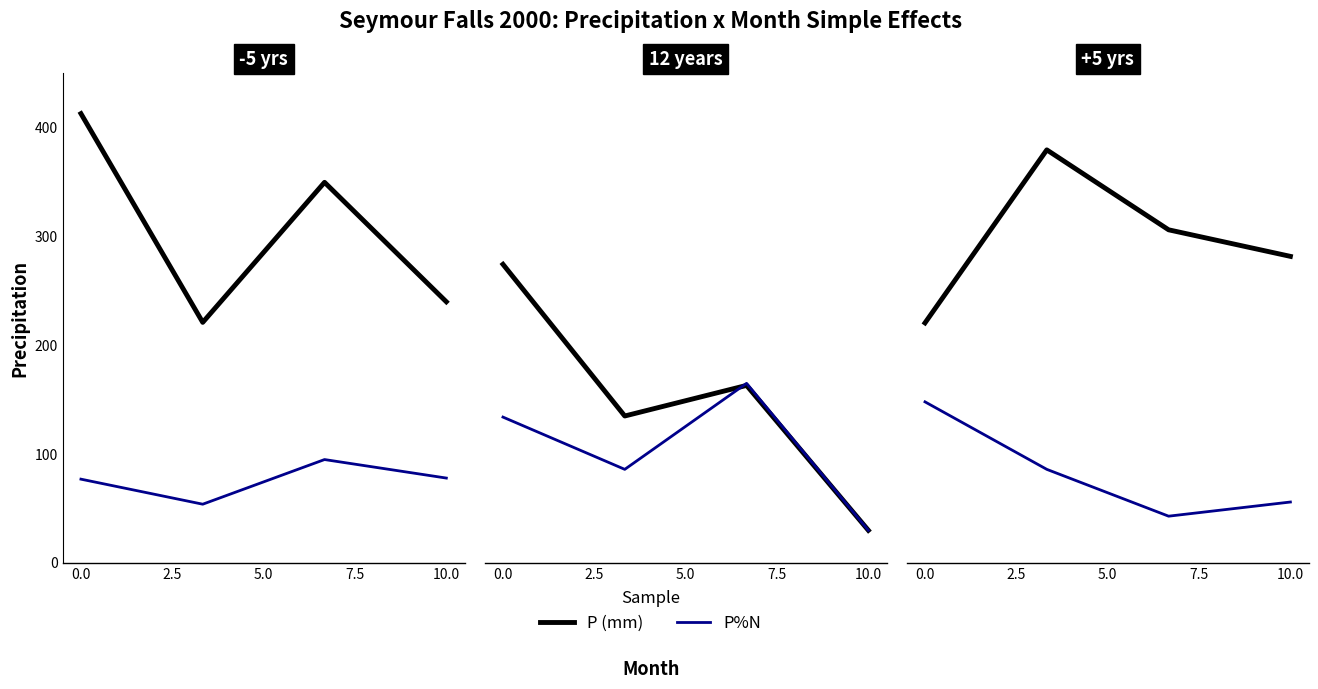

What are all the series names shown in the legend?

P (mm), P%N